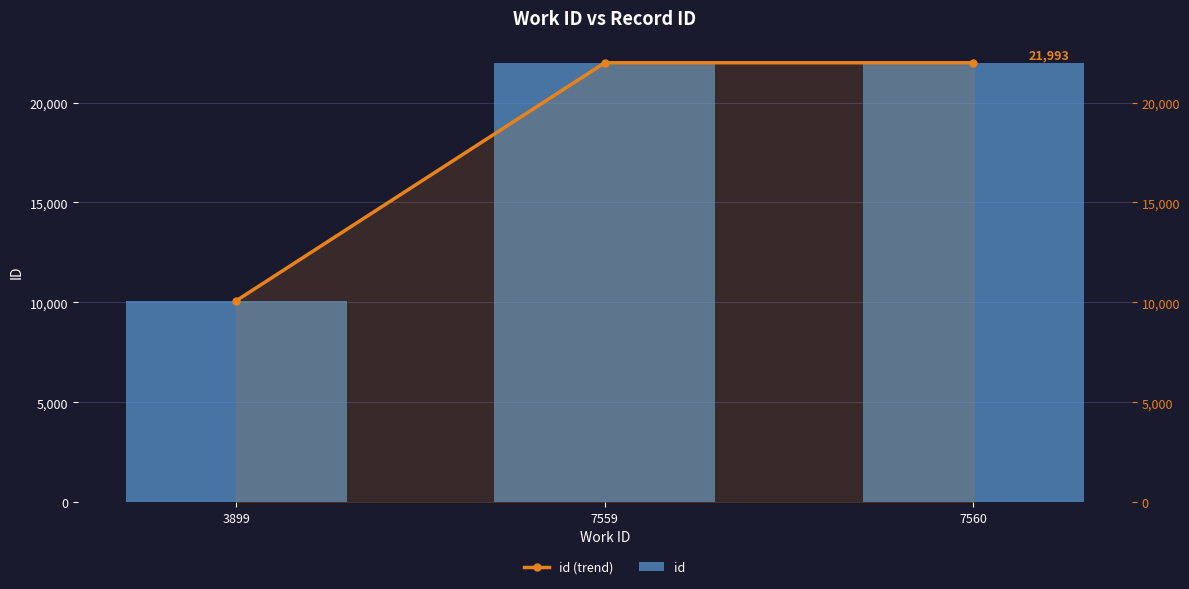

Reading left to right, transcribe all the data shown in this chart.

id (trend): 10084	21992	21993
id: 10084	21992	21993